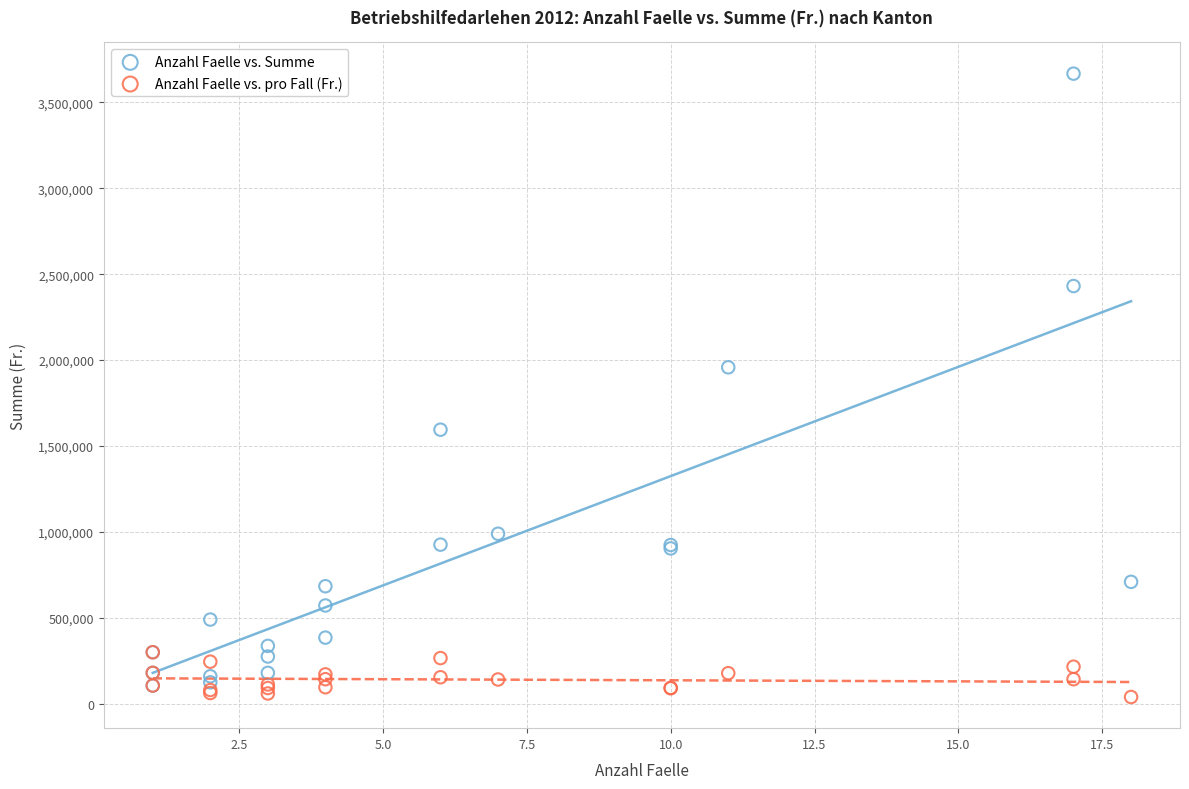

What are all the series names shown in the legend?

Anzahl Faelle vs. Summe, Anzahl Faelle vs. pro Fall (Fr.)